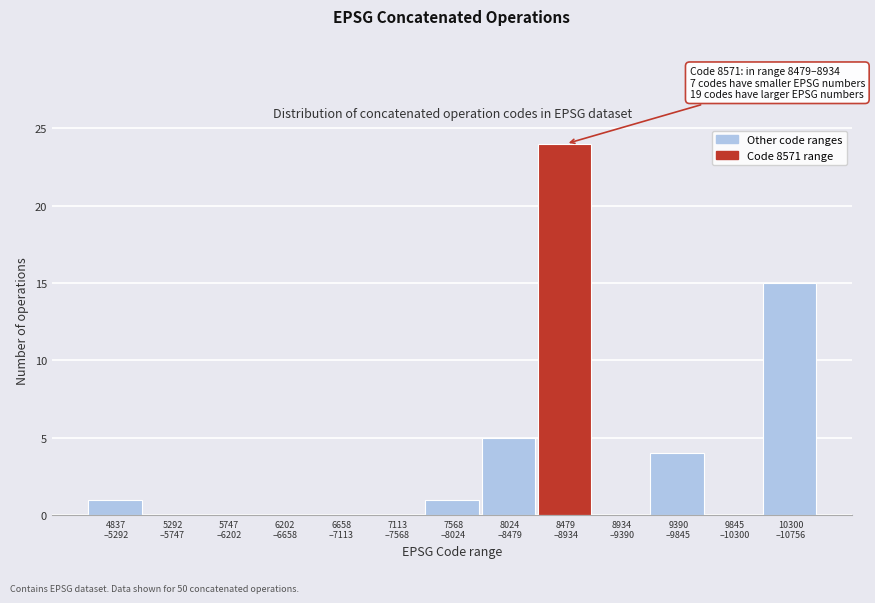

What is the sum of all values?

50